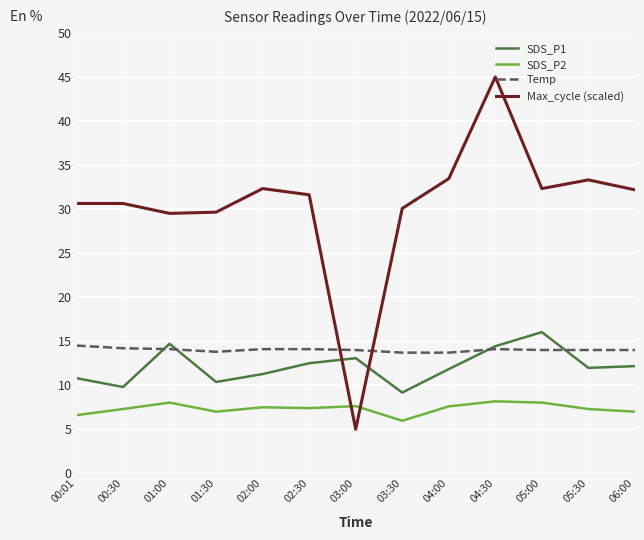

Which series has the widest spread of values?

Max_cycle (scaled)